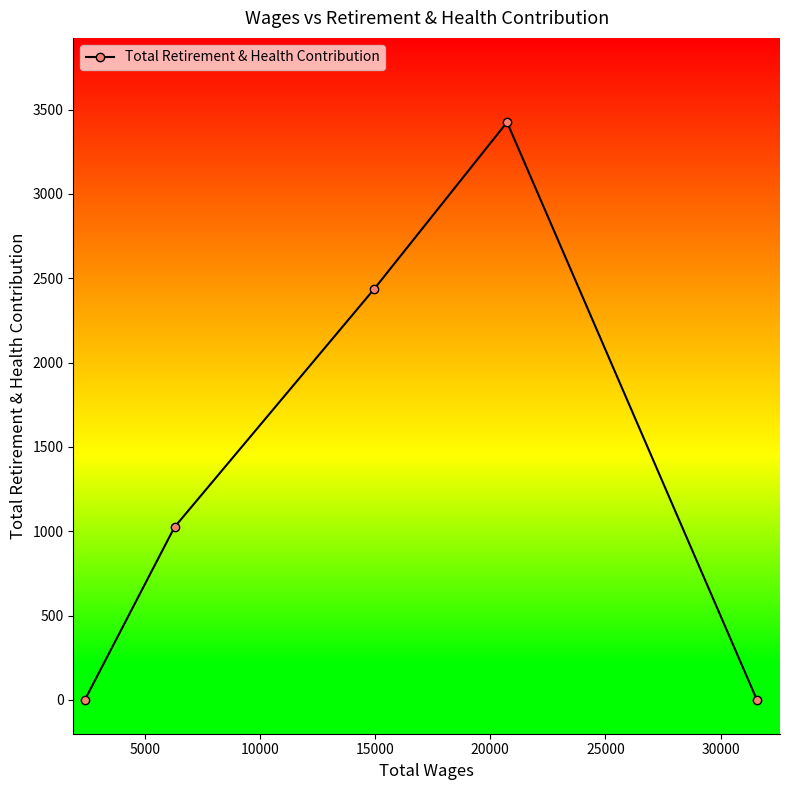

Reading left to right, extract all data points from this chart.

0	1025	2435	3425	0